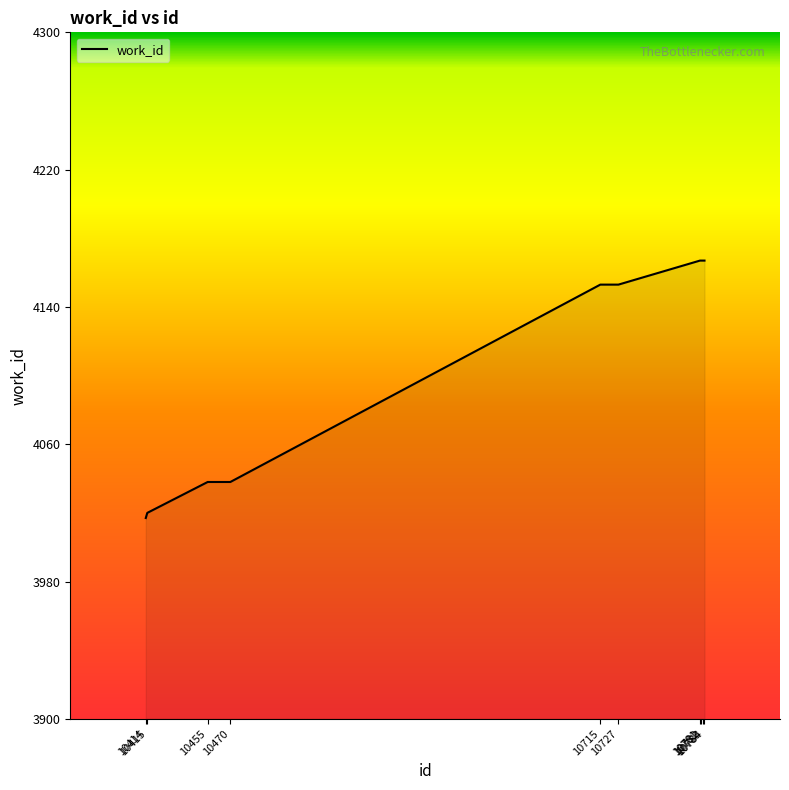

Reading left to right, transcribe all the data shown in this chart.

4017	4020	4038	4038	4153	4153	4167	4167	4167	4167